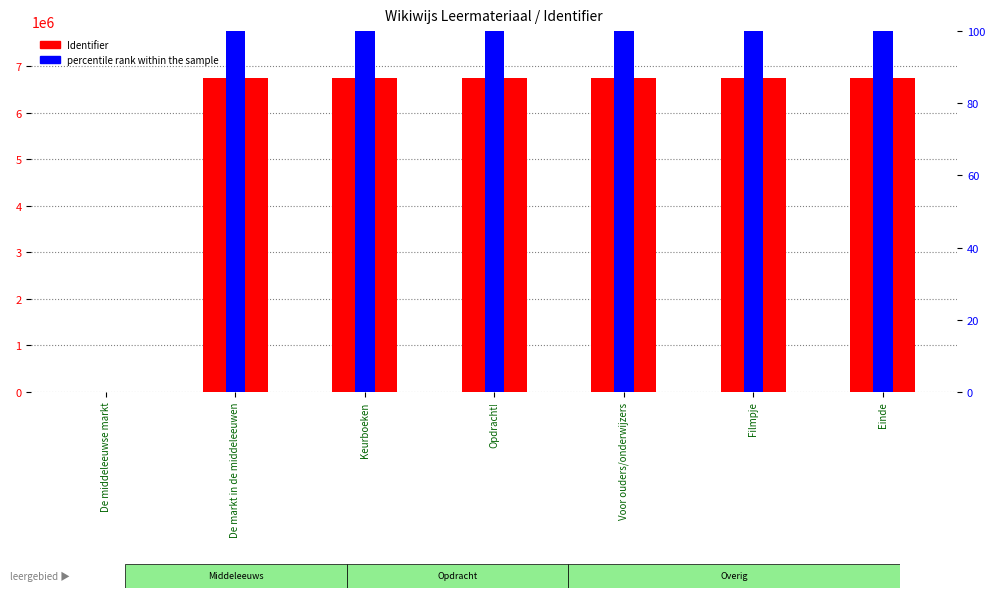

Count the number of data series in this chart.

2